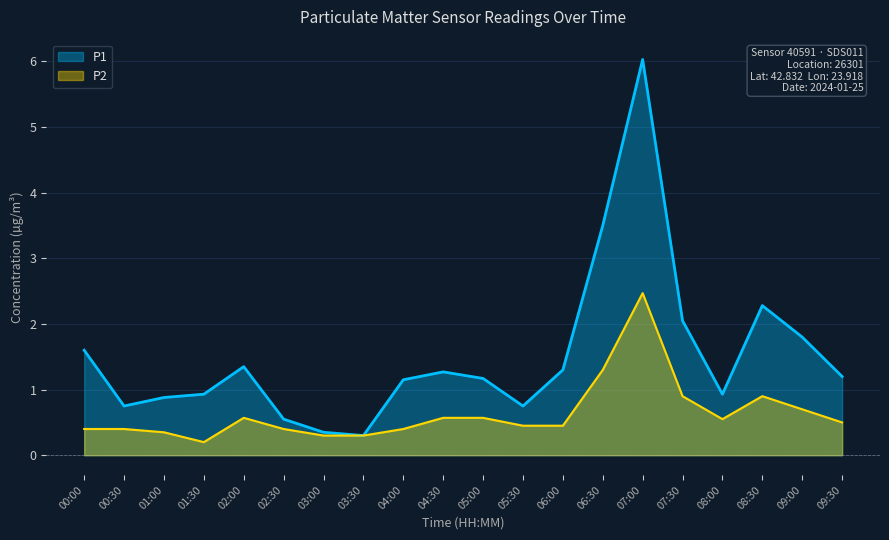

Where is the first local minimum for P2?

01:30